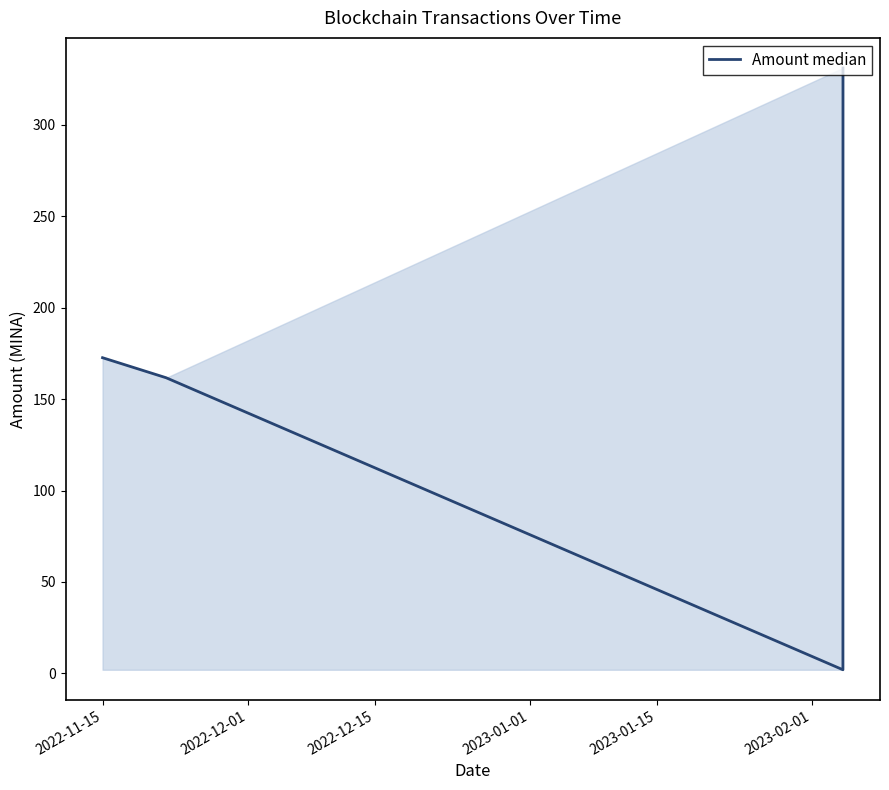

Reading right to left, what are all the values shown in this chart?

331.0	2.0	161.6	172.6